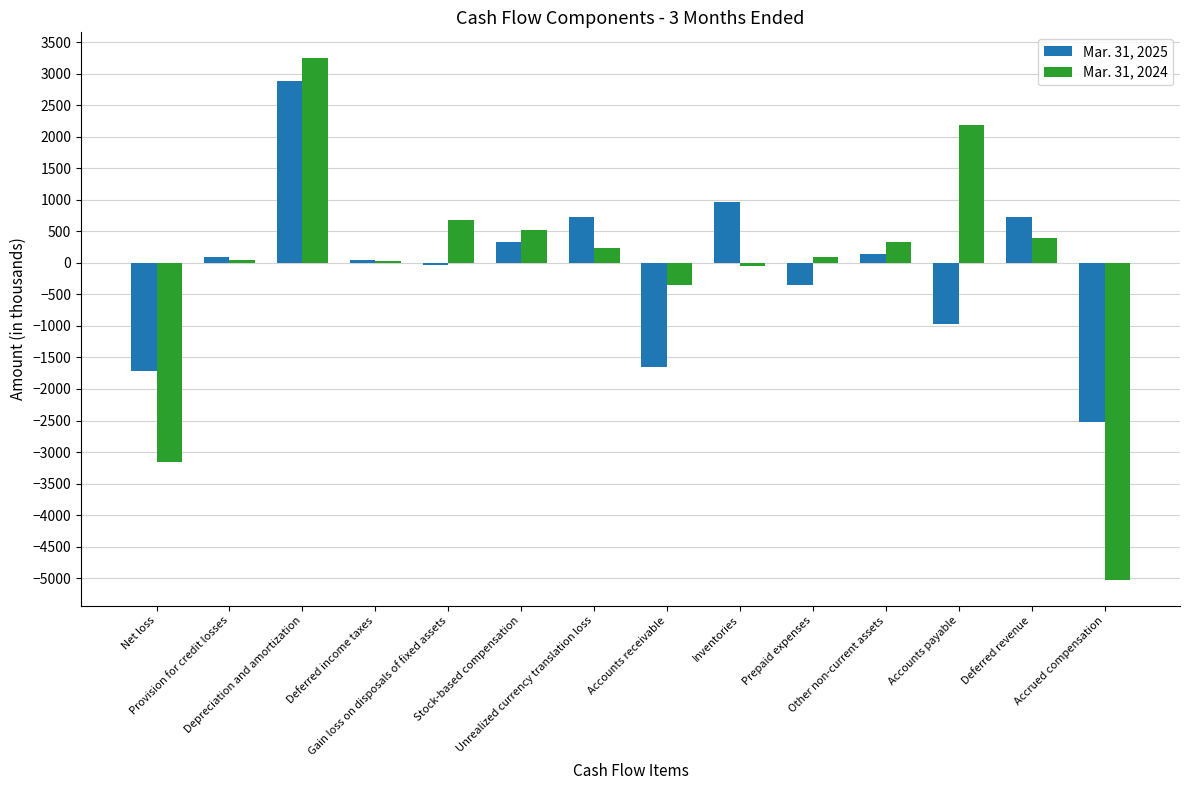

How many series are shown in this chart?

2